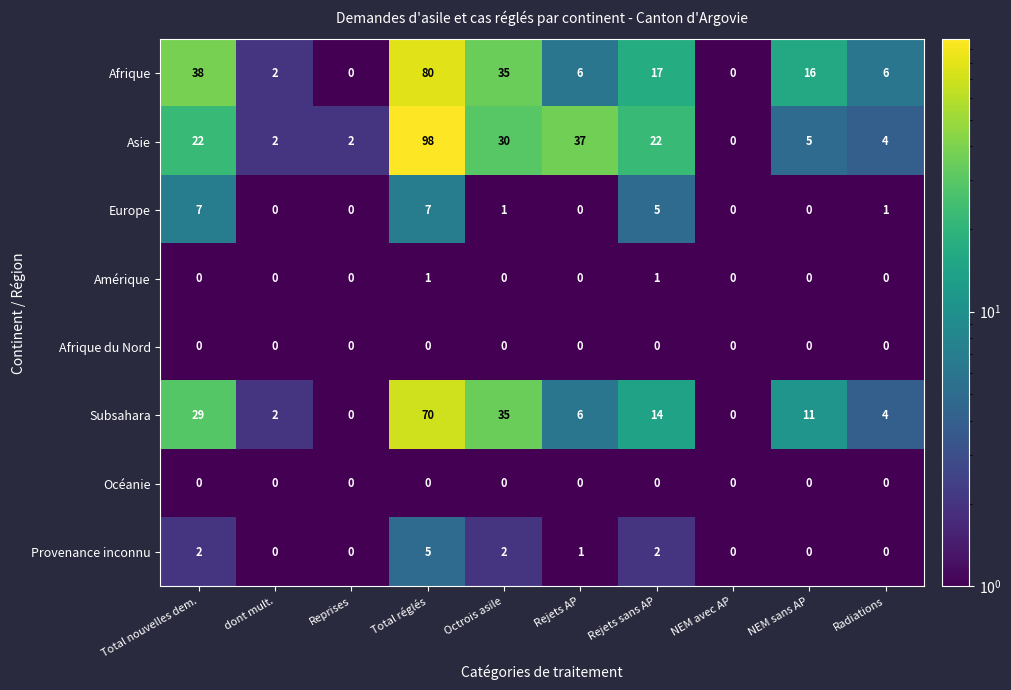

What is the total value across all series at Reprises?

2